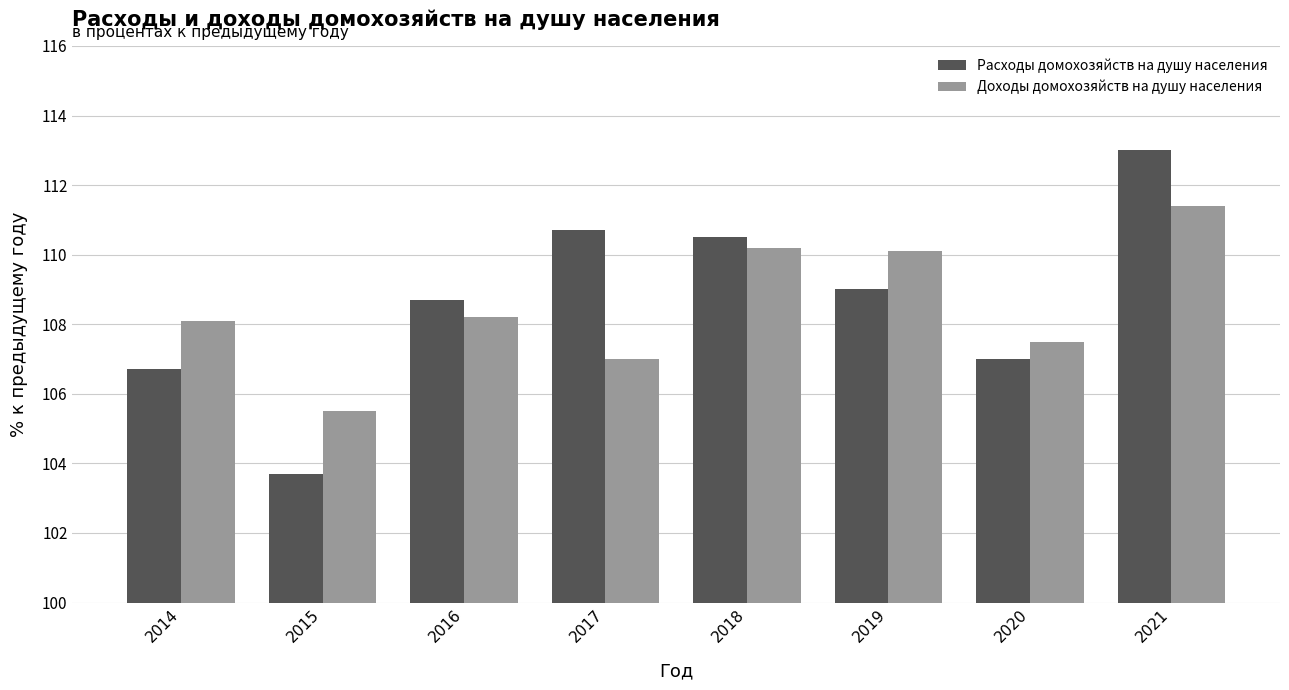

What is the spread (max minus min) of values at 2014?

1.4